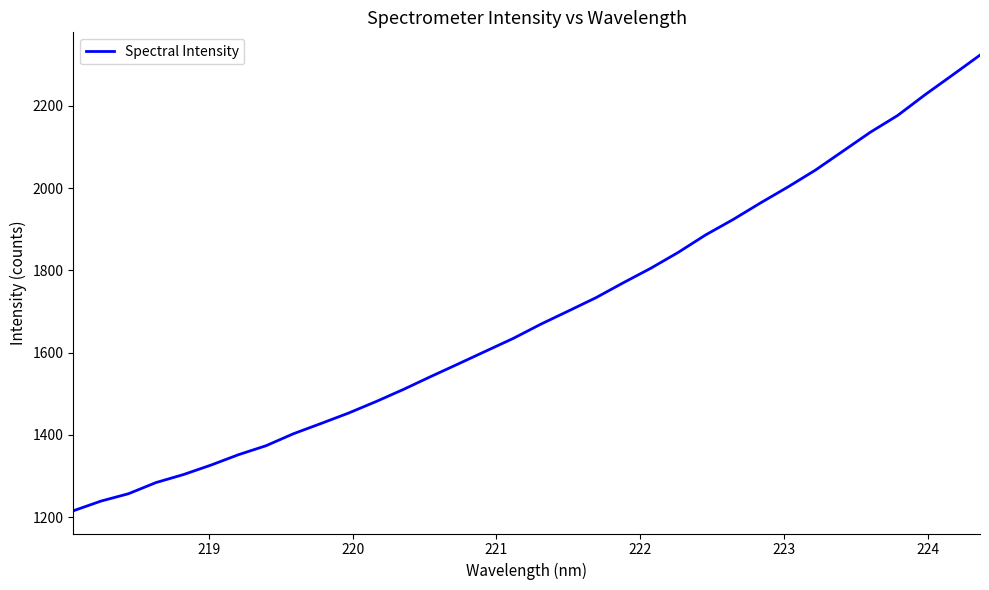

What is the minimum value shown in the chart?

1215.7